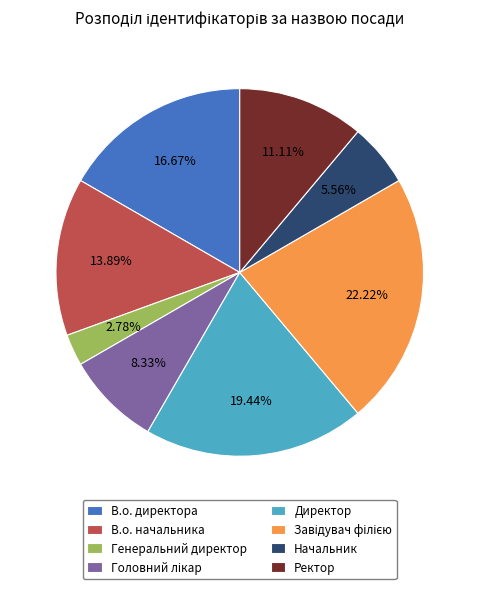

The Директор slice represents 32% of the pie. True or false?

False